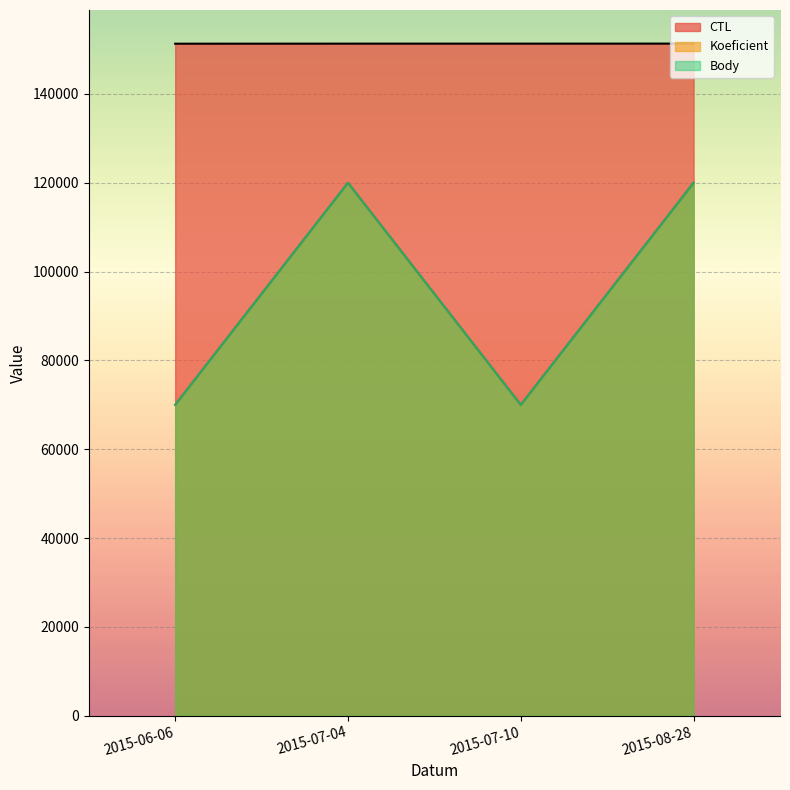

What is the label of the 4th point from the right?

2015-06-06